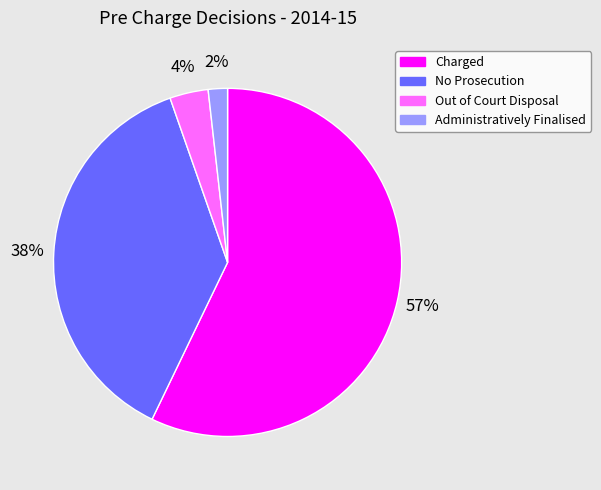

Combined, do Out of Court Disposal and Administratively Finalised account for over 50%?

No